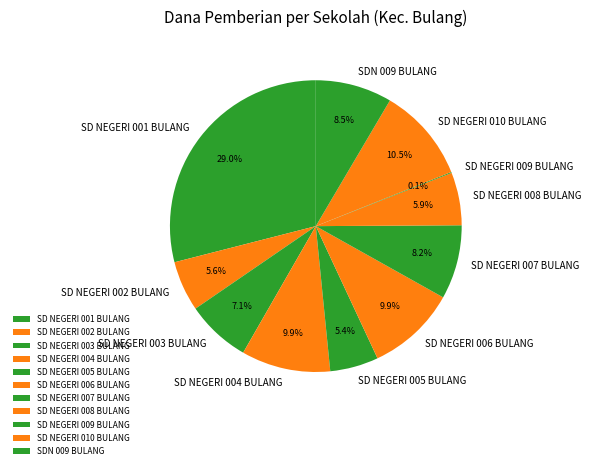

Which slice is the largest?

SD NEGERI 001 BULANG